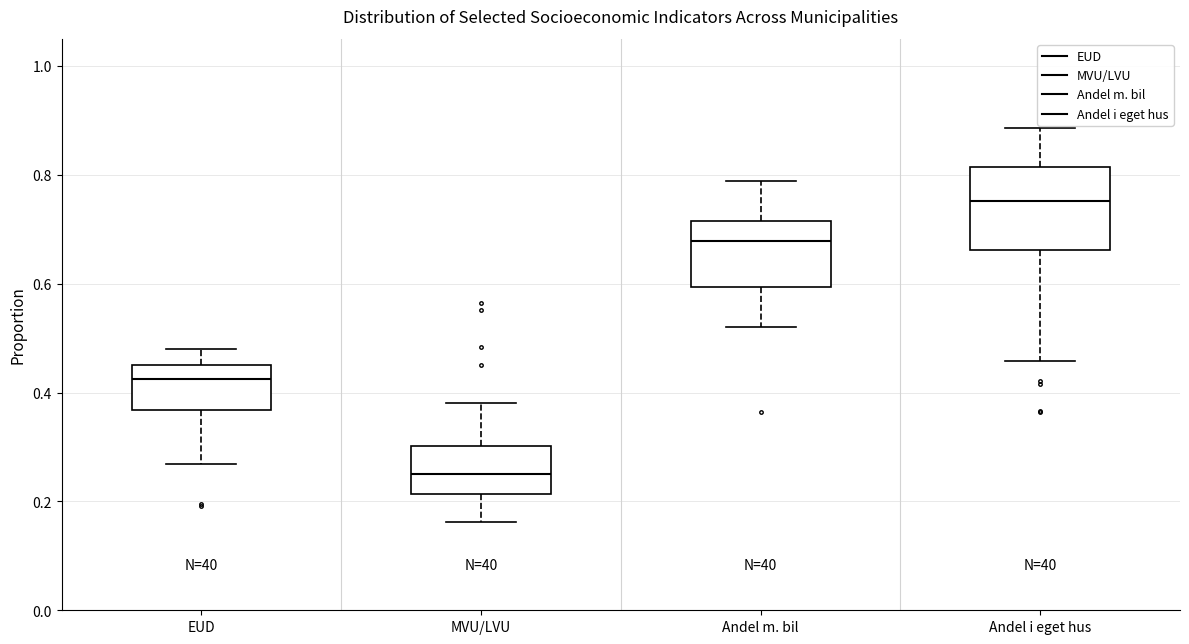

Reading left to right, transcribe this box plot: for each box, give where its median line is, the range the box spans, and where its two whiskers end, as read against the y-axis. The values are not printed on the chart, so give them approximately, as read against the axis.

EUD: median 0.42, box 0.36 to 0.46, whiskers 0.26 to 0.48
MVU/LVU: median 0.24, box 0.22 to 0.30, whiskers 0.16 to 0.38
Andel m. bil: median 0.68, box 0.60 to 0.72, whiskers 0.52 to 0.78
Andel i eget hus: median 0.76, box 0.66 to 0.82, whiskers 0.46 to 0.88